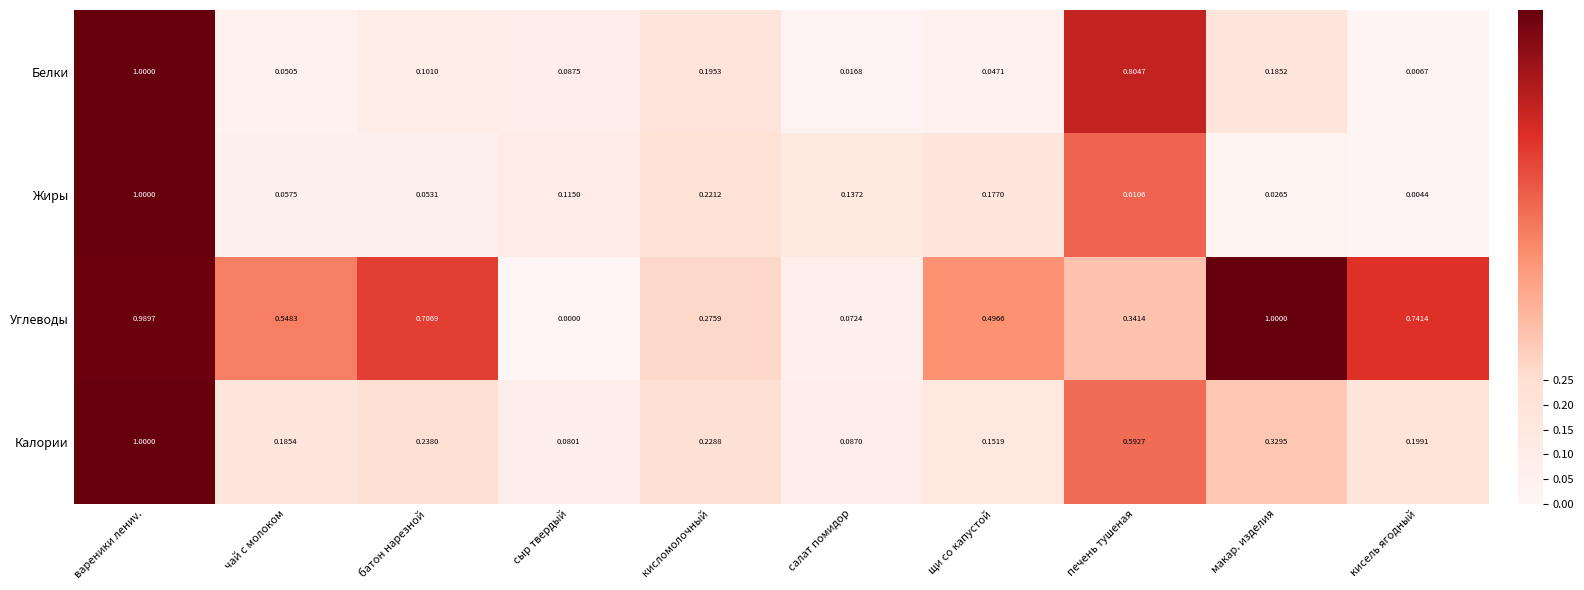

At кисель ягодный, list the series in order from largest to smallest.

Углеводы, Калории, Белки, Жиры